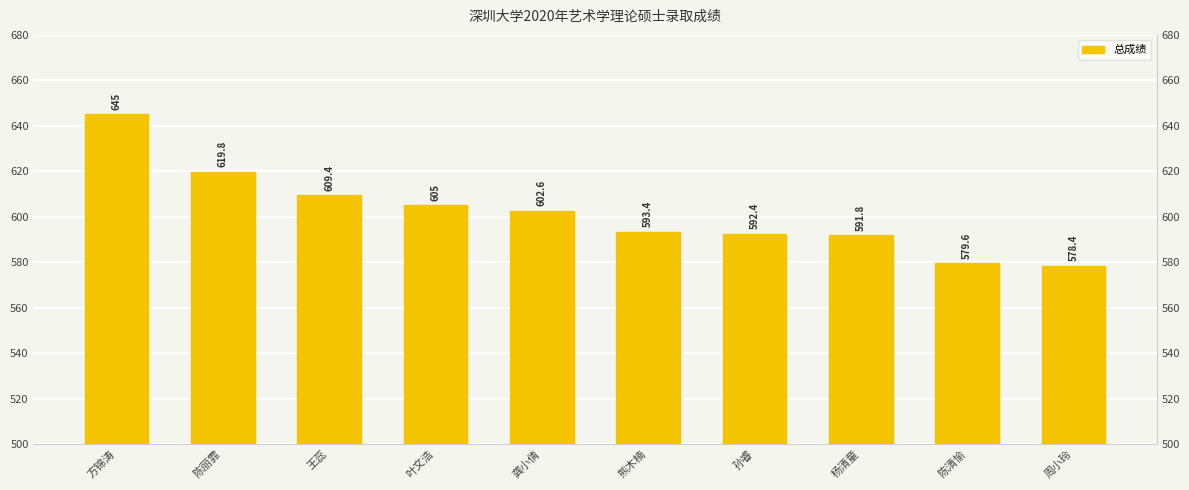

Are the bars horizontal?

No